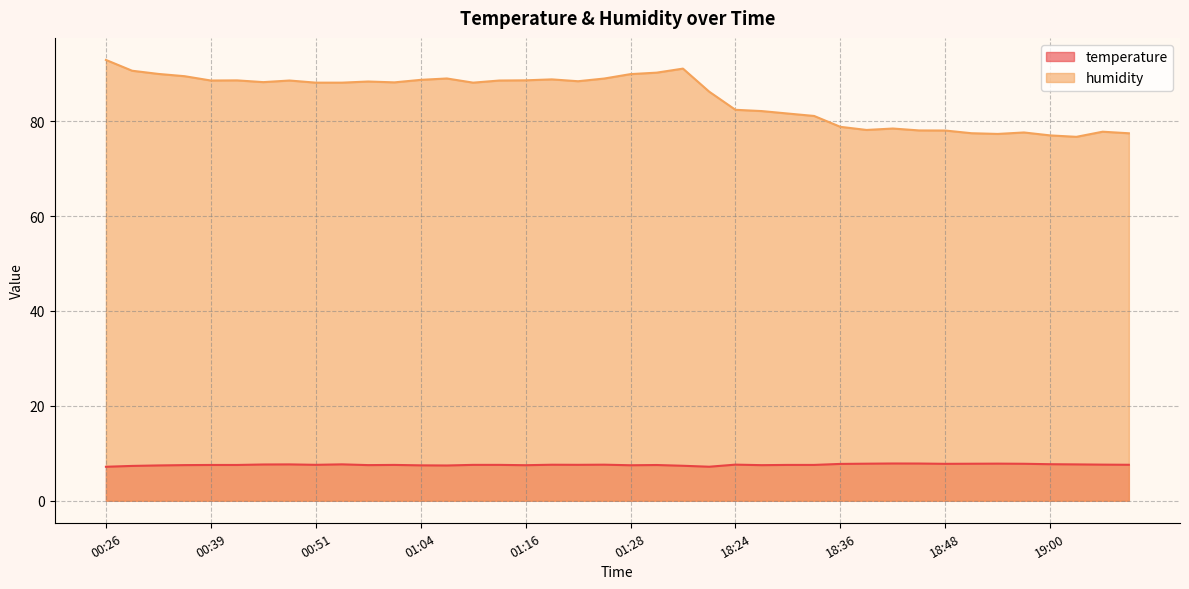

Rank the series by their maximum value, from highest to lowest.

humidity, temperature